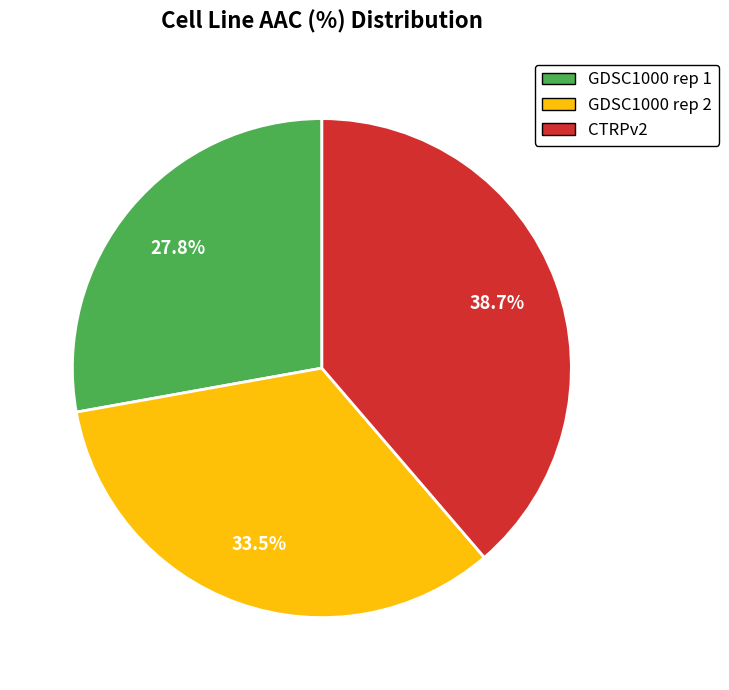

Which category has the smallest portion of the pie?

GDSC1000 rep 1